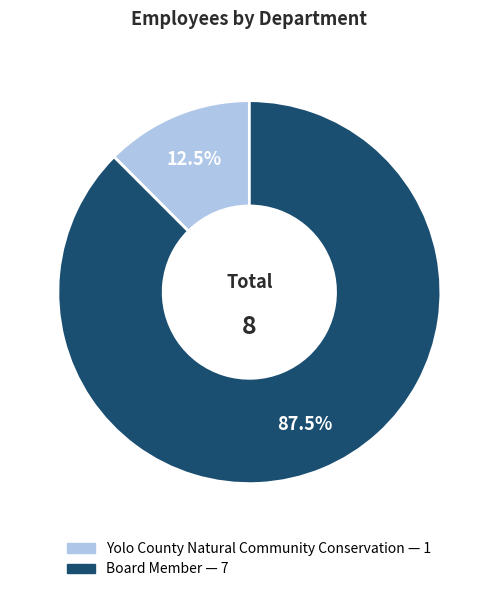

Is Yolo County Natural Community Conservation the majority of the pie?

No